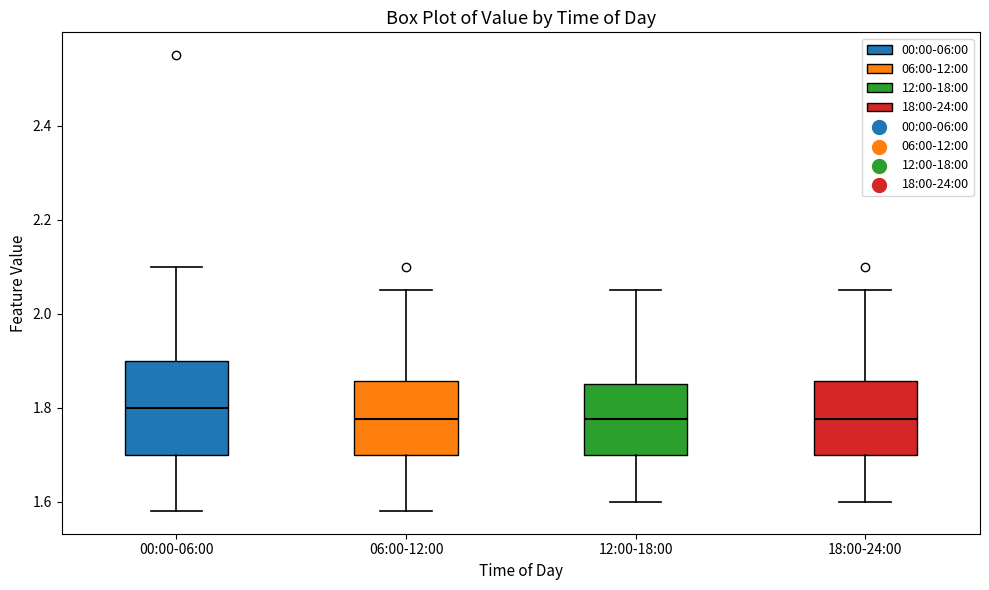

Reading left to right, read every box against the y-axis: the position of its median line, the range the box covers, and the ends of its whiskers. The values are not printed on the chart, so give them approximately, as read against the axis.

00:00-06:00: median 1.80, box 1.70 to 1.90, whiskers 1.58 to 2.10
06:00-12:00: median 1.78, box 1.70 to 1.86, whiskers 1.58 to 2.06
12:00-18:00: median 1.78, box 1.70 to 1.86, whiskers 1.60 to 2.06
18:00-24:00: median 1.78, box 1.70 to 1.86, whiskers 1.60 to 2.06